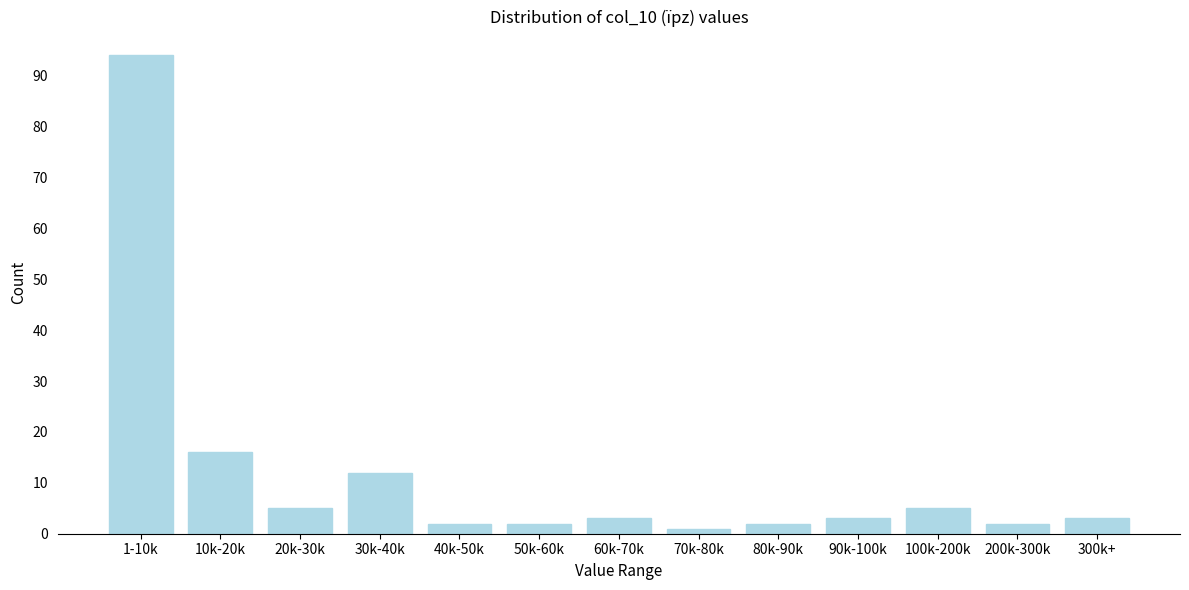

Reading left to right, list all the values displayed in this chart.

94	16	5	12	2	2	3	1	2	3	5	2	3